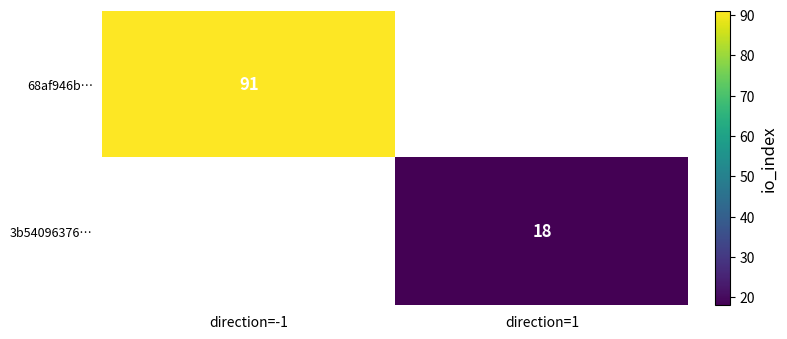

Is it true that 3b54096376… equals 18.0 at direction=1?

True